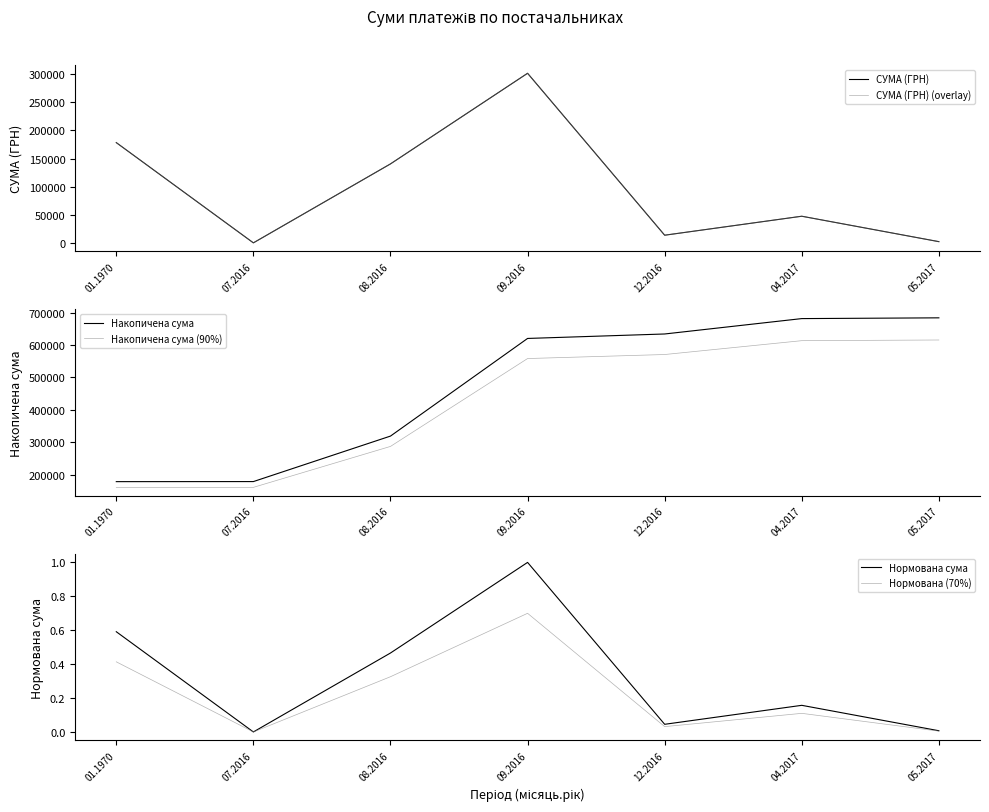

What is the average value of the Нормована (70%) series?

0.2